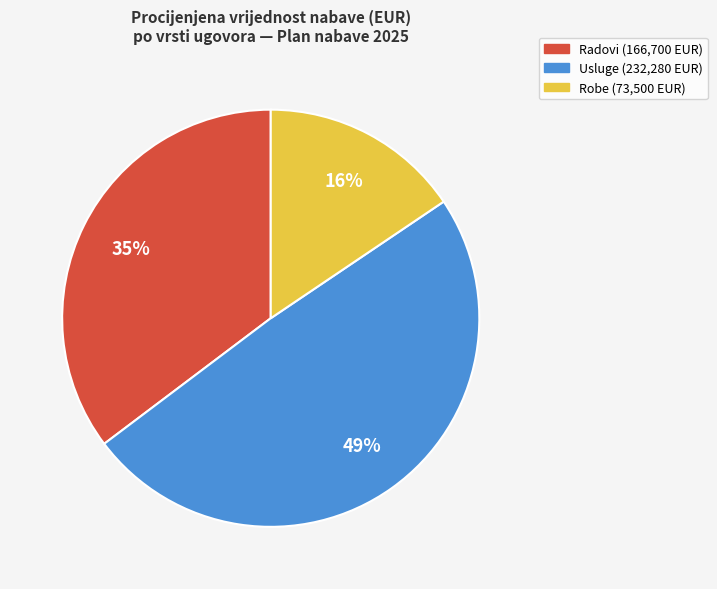

How many slices are in this pie chart?

3